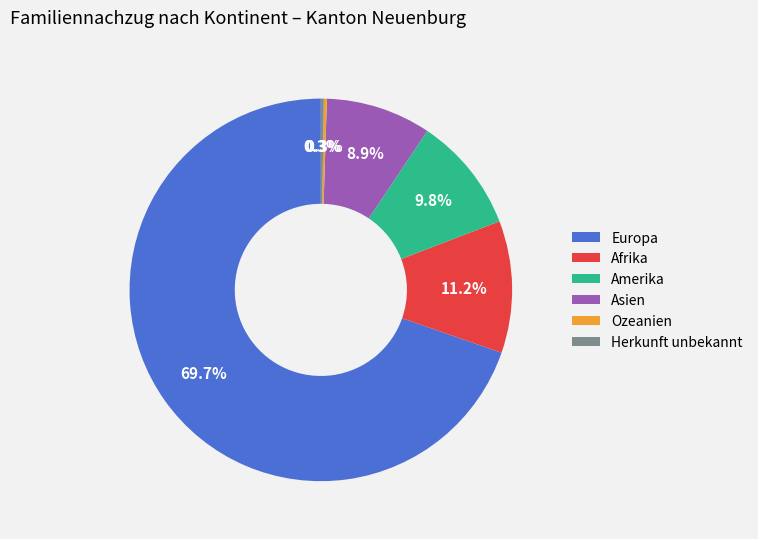

What is the majority slice?

Europa